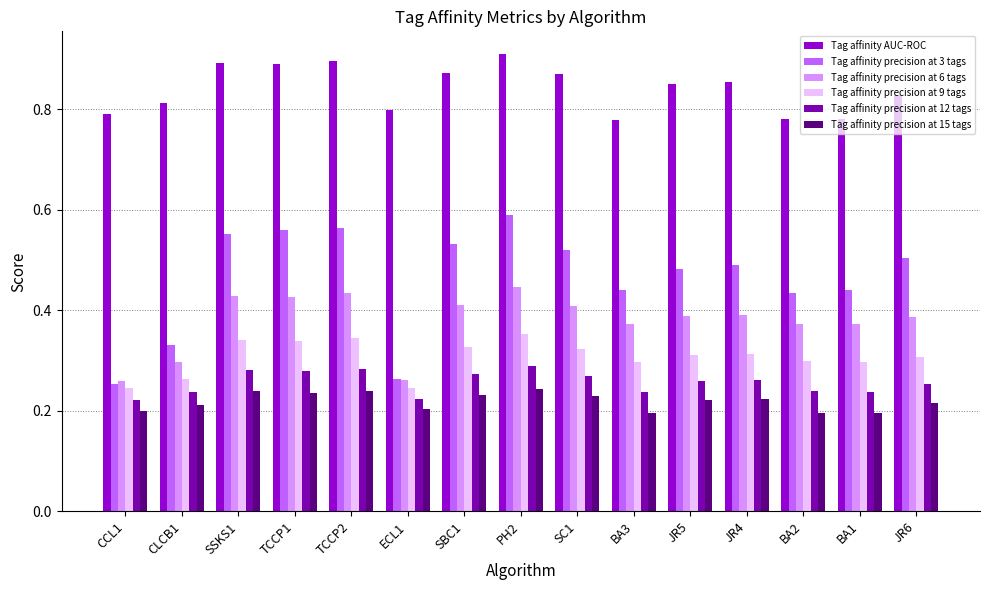

What is the difference between the Tag affinity AUC-ROC values at SBC1 and CLCB1?

0.1